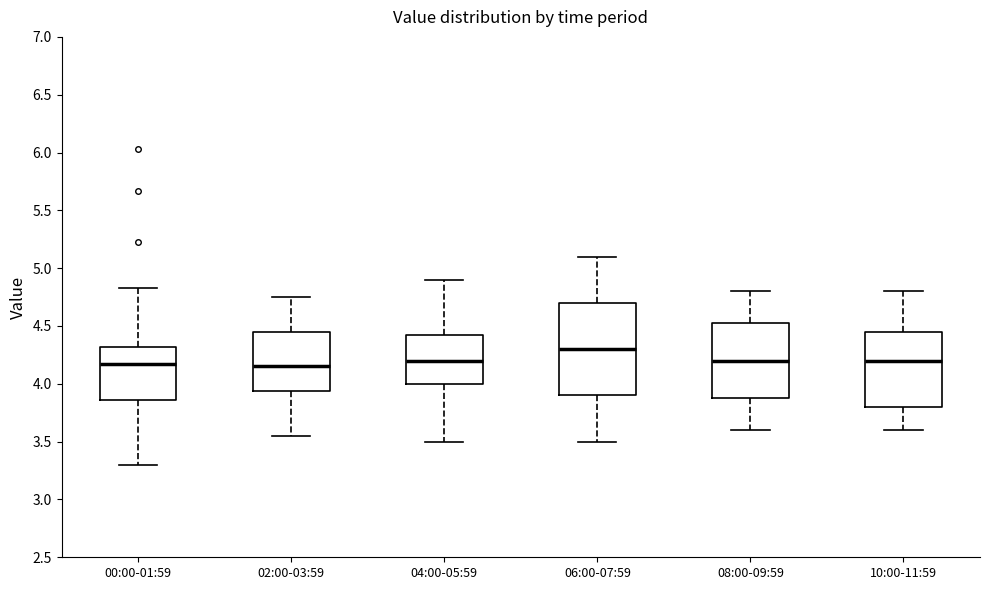

Reading left to right, read every box against the y-axis: the position of its median line, the range the box covers, and the ends of its whiskers. The values are not printed on the chart, so give them approximately, as read against the axis.

00:00-01:59: median 4.15, box 3.85 to 4.30, whiskers 3.30 to 4.85
02:00-03:59: median 4.15, box 3.95 to 4.45, whiskers 3.55 to 4.75
04:00-05:59: median 4.20, box 4.00 to 4.45, whiskers 3.50 to 4.90
06:00-07:59: median 4.30, box 3.90 to 4.70, whiskers 3.50 to 5.10
08:00-09:59: median 4.20, box 3.90 to 4.55, whiskers 3.60 to 4.80
10:00-11:59: median 4.20, box 3.80 to 4.45, whiskers 3.60 to 4.80